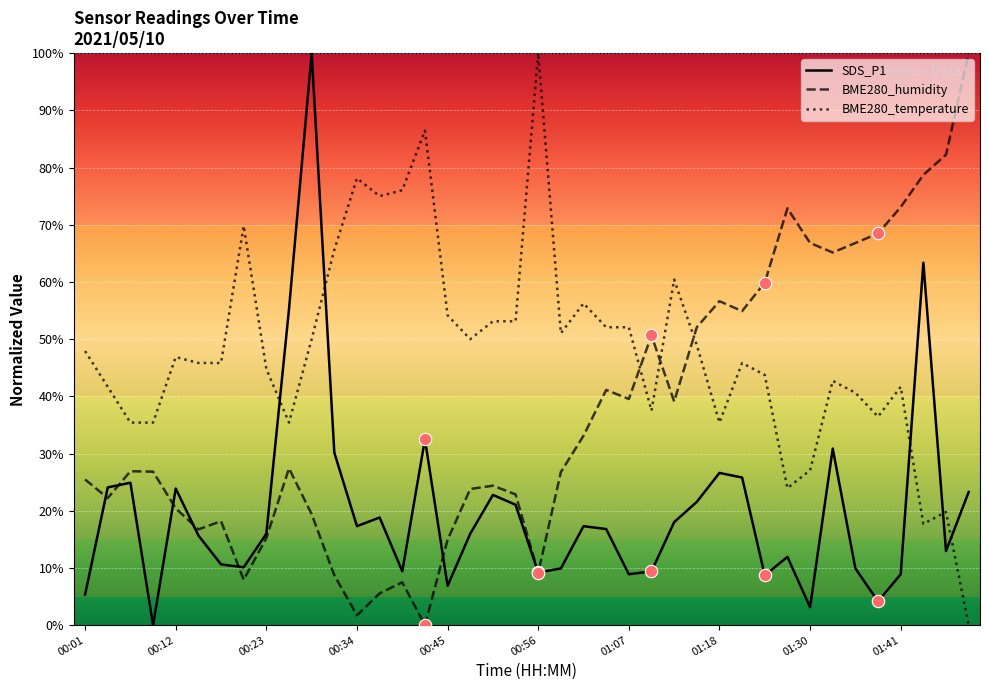

What are all the series names shown in the legend?

SDS_P1, BME280_humidity, BME280_temperature